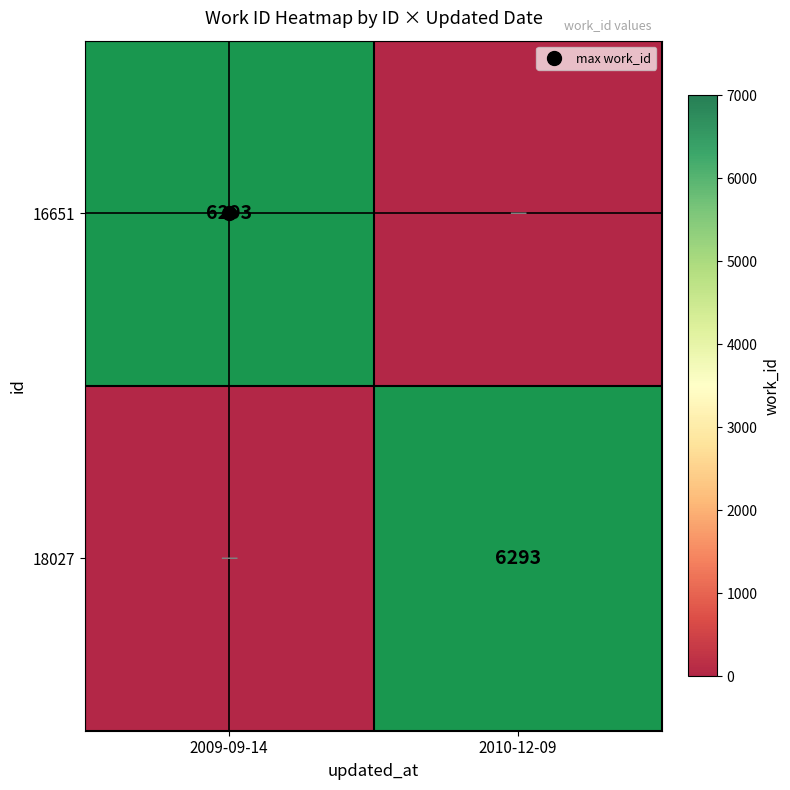

Which category has the highest value in the 18027 series?

2010-12-09